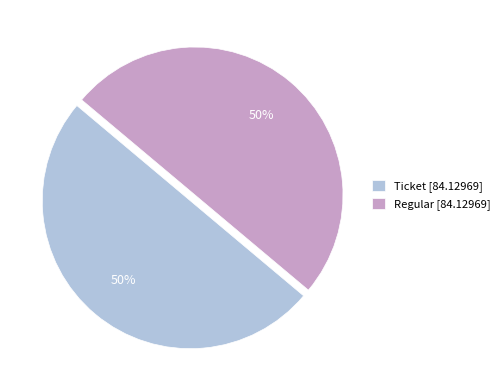

How many segments does this pie chart have?

2